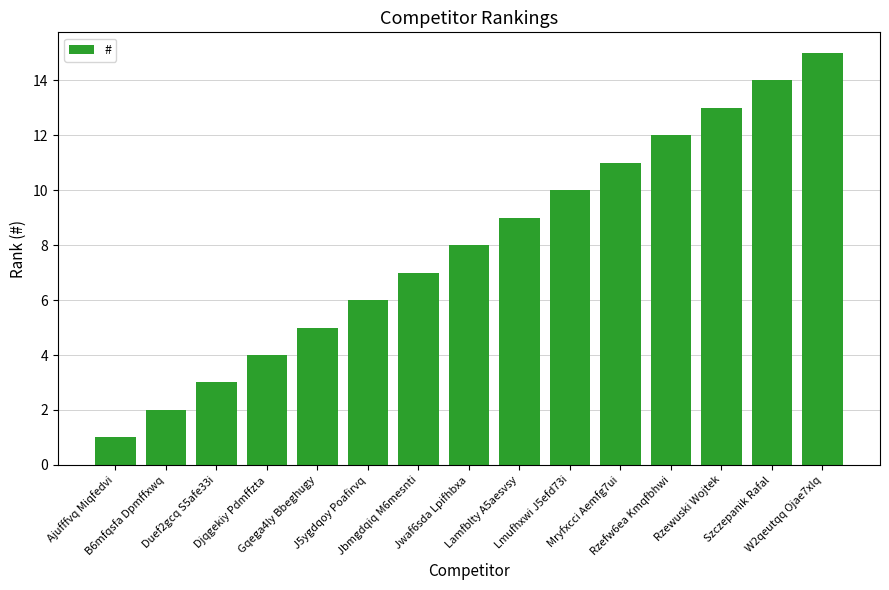

The chart shows a value of 6 at Szczepanik Rafal. True or false?

False